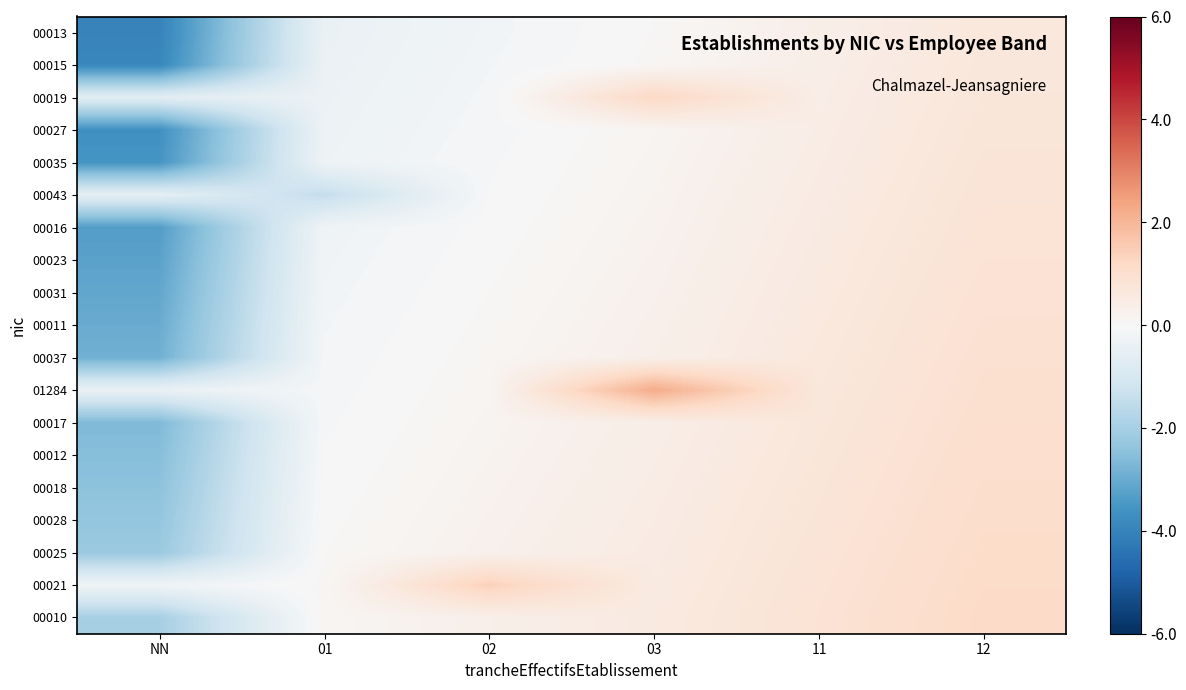

What is the spread (max minus min) of values at 11?

0.5